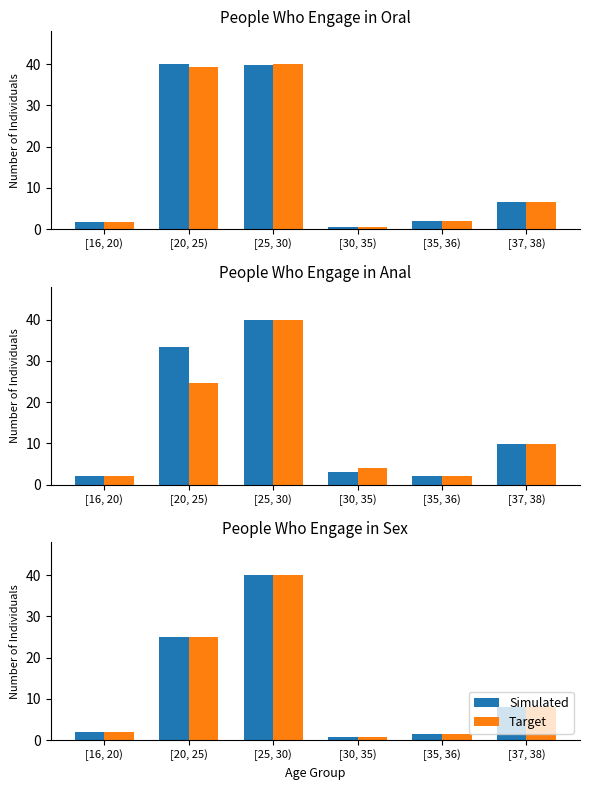

At which label does Simulated first exceed 7?

[20, 25)